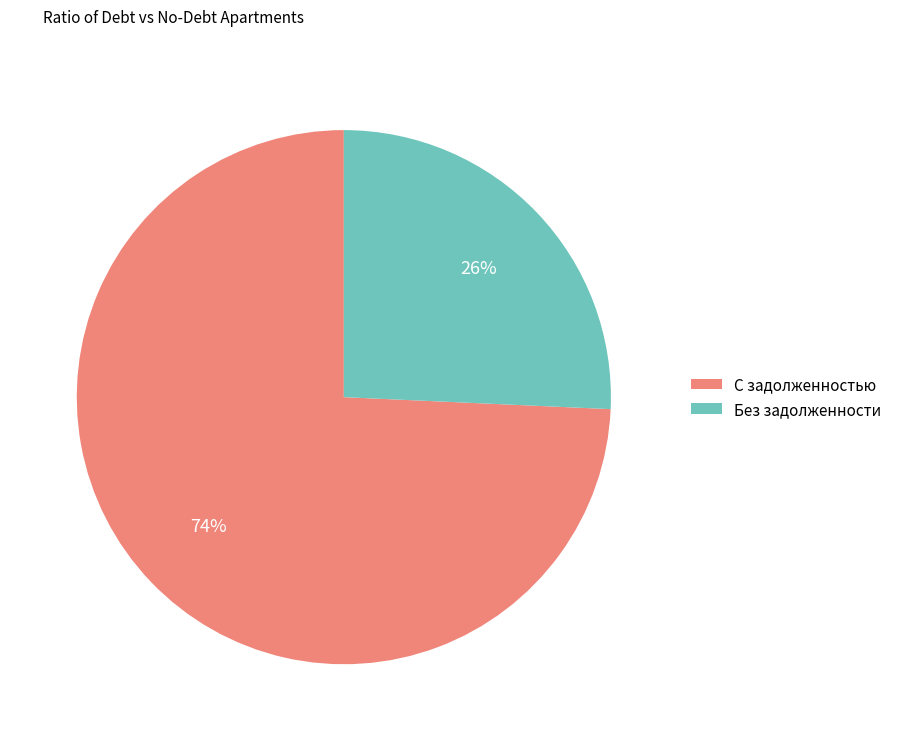

Combined, do Без задолженности and С задолженностью account for over 50%?

Yes